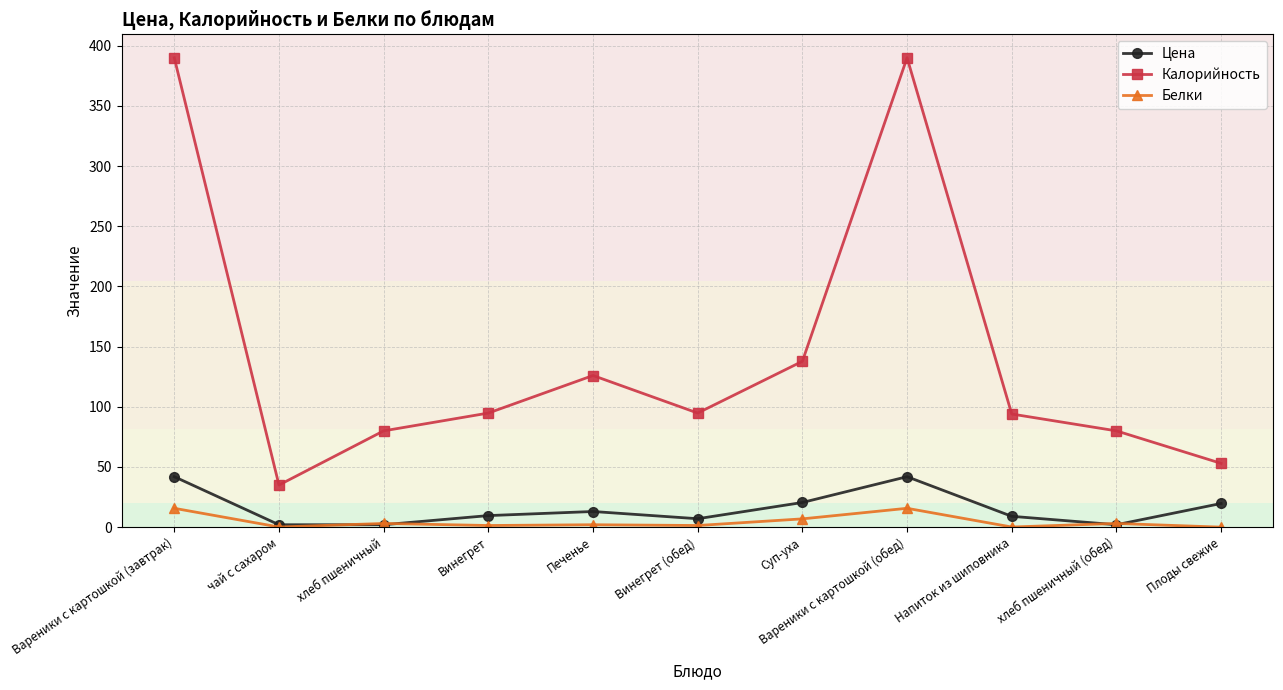

In Калорийность, how many points are higher than both neighbors (excluding endpoints)?

2